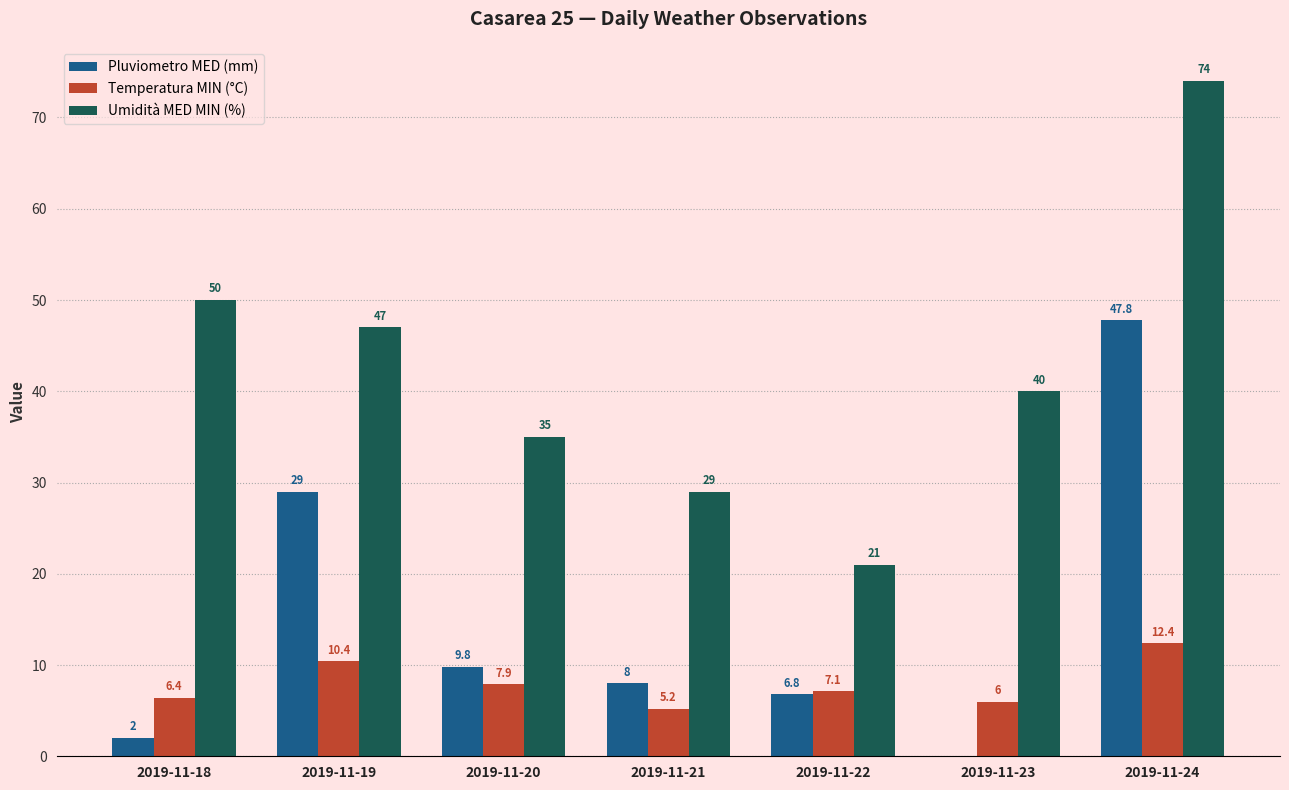

What is the approximate value of Umidità MED MIN (%) at 2019-11-19?

47.0